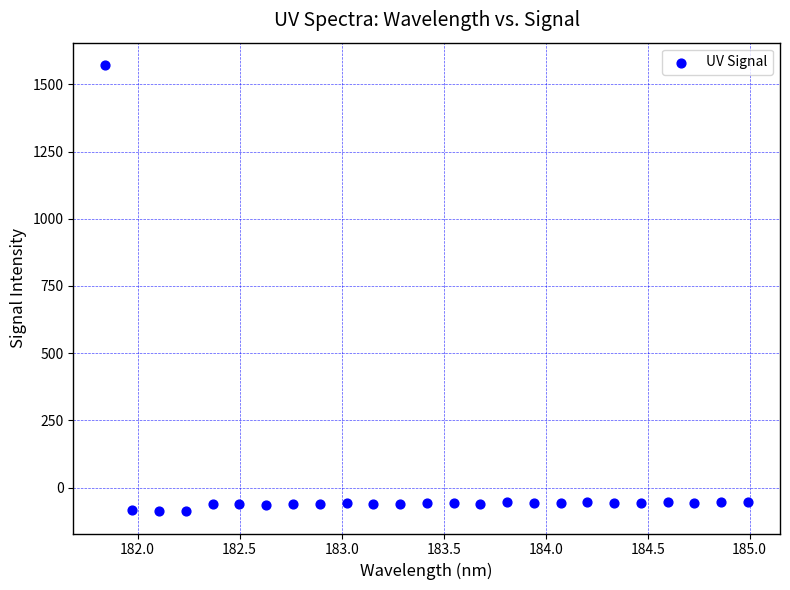

What is the range of Y values (max minus min)?

1660.3